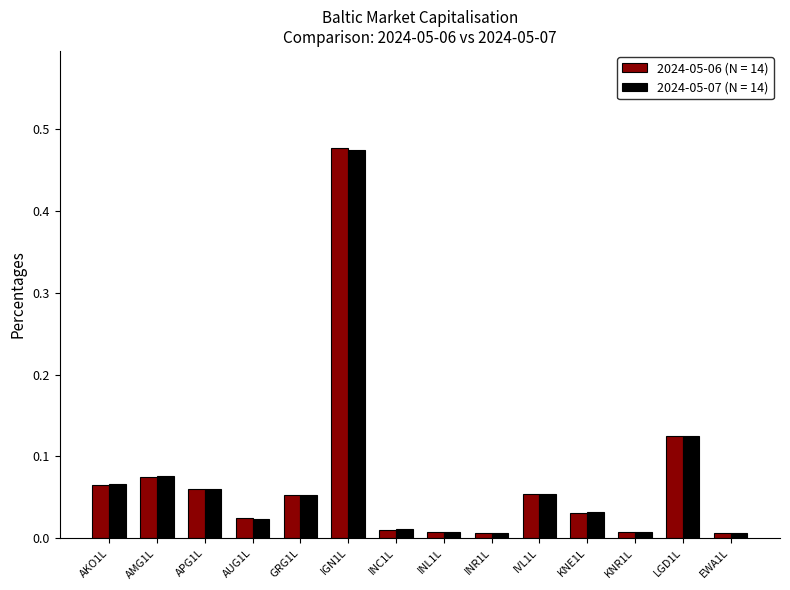

What is the sum of all 2024-05-07 (N = 14) values?

1.0